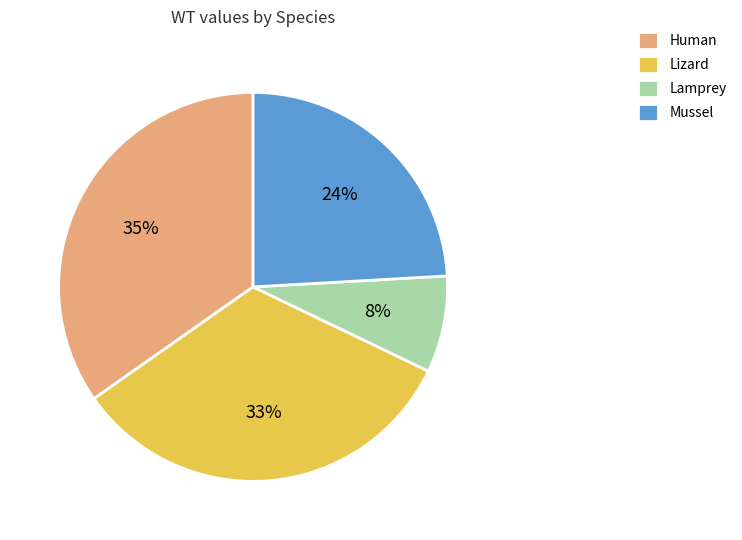

To the nearest percent, what is the combined percentage of Mussel and Lizard?

57%